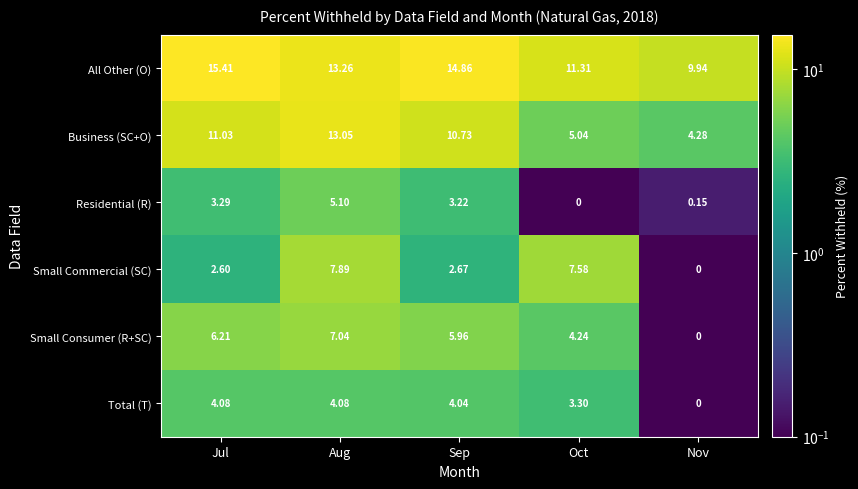

Which series has the widest spread of values?

Business (SC+O)